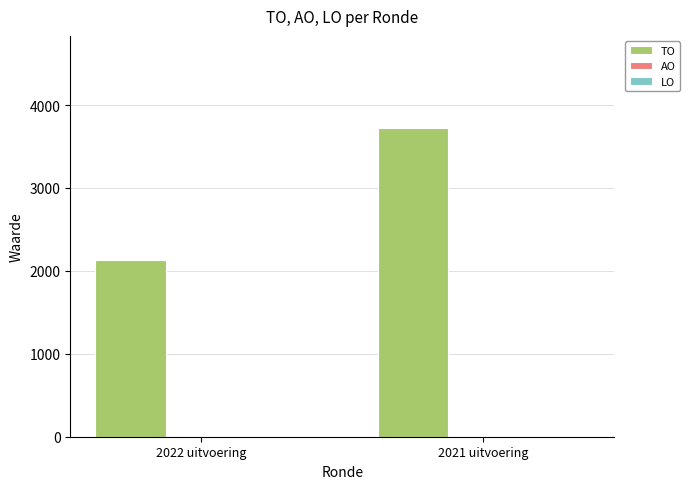

Reading left to right, extract all data points from this chart.

2134	3718